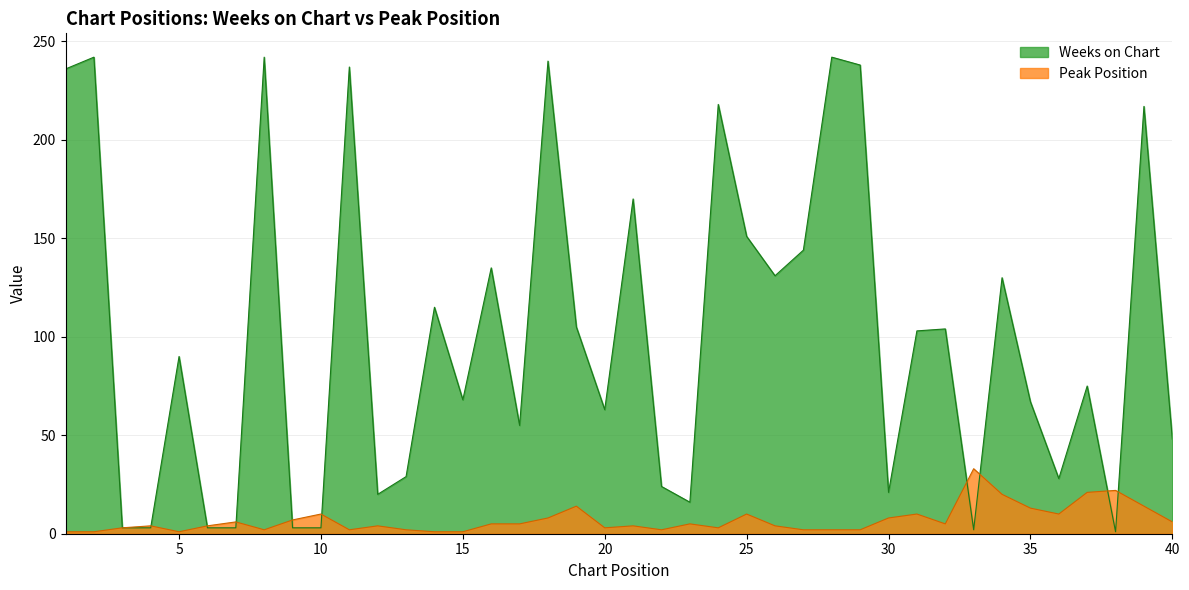

Which has a higher value, 9 or 37?

37